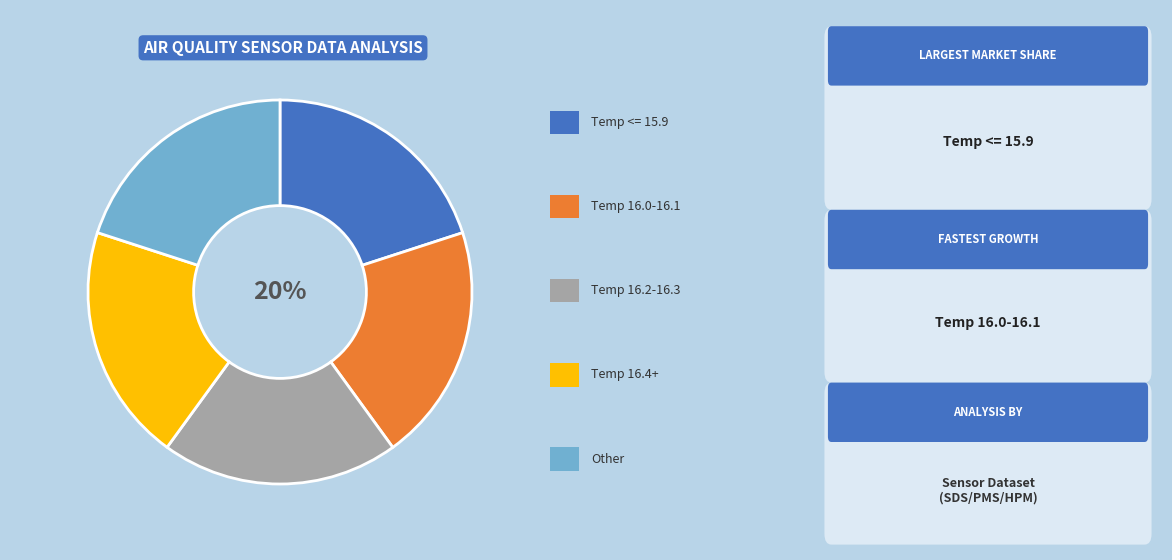

Does any single category account for the majority?

No